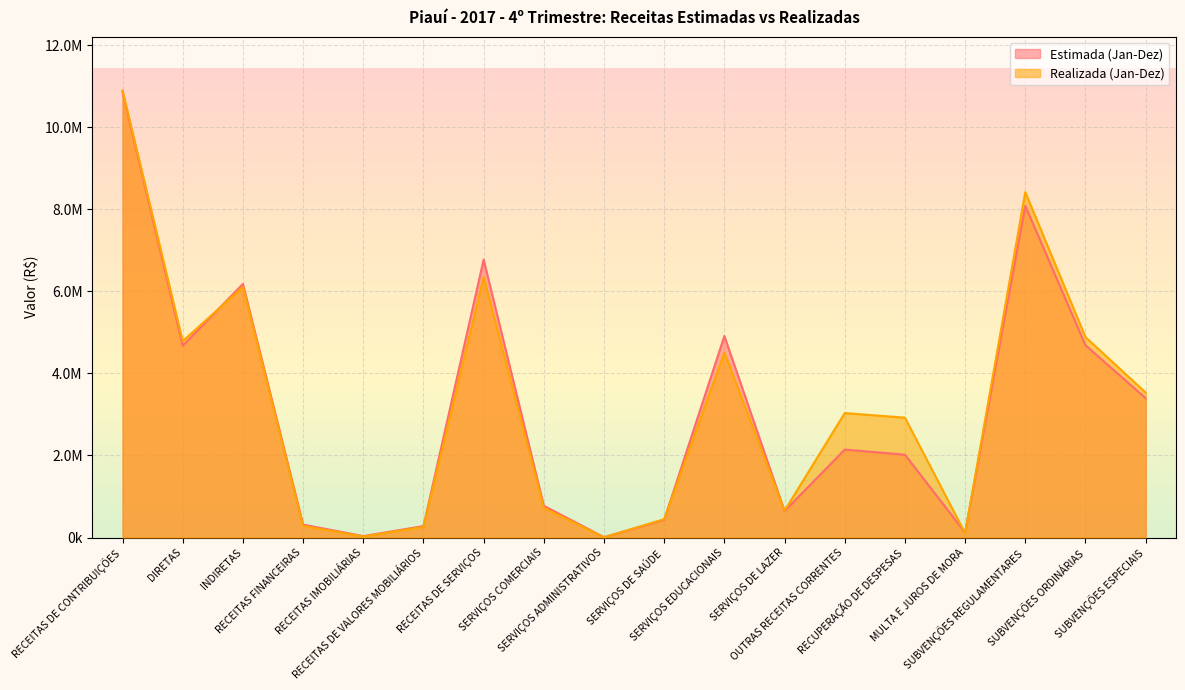

At which label does Estimada (Jan-Dez) reach its minimum?

SERVIÇOS ADMINISTRATIVOS